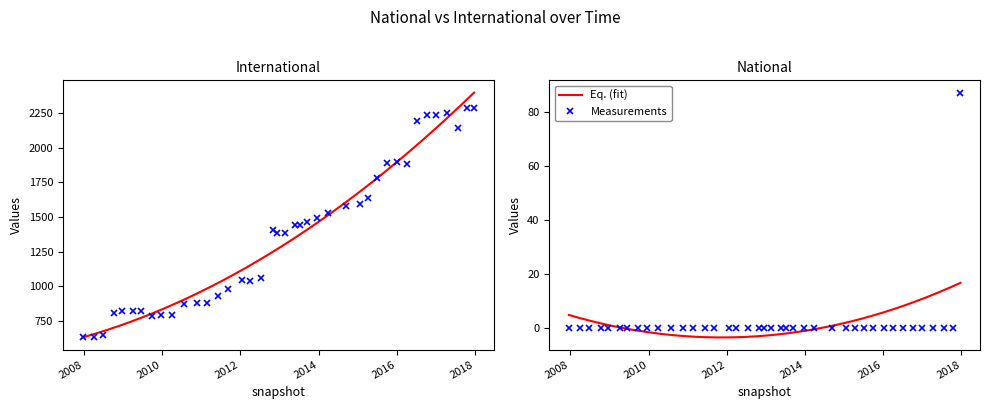

True or false: international has a value of 1035 at 2012-03-26.

True